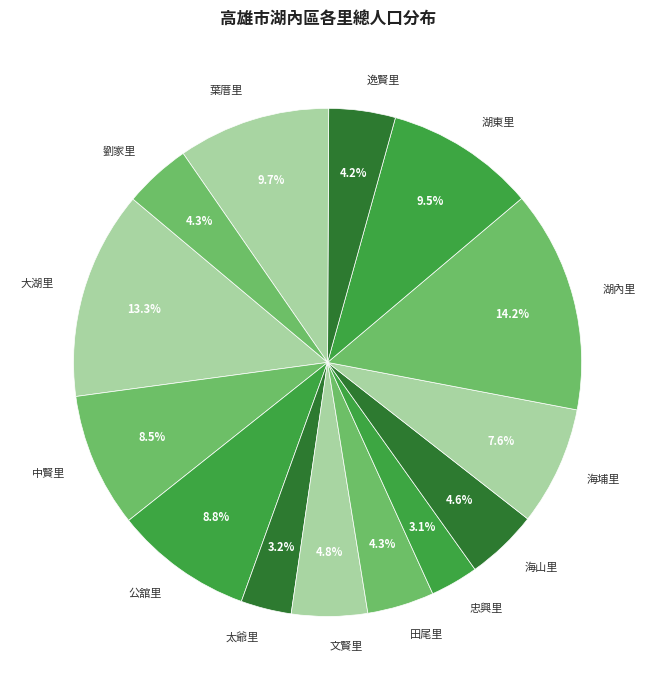

What percentage is the 劉家里 slice, to the nearest percent?

4%